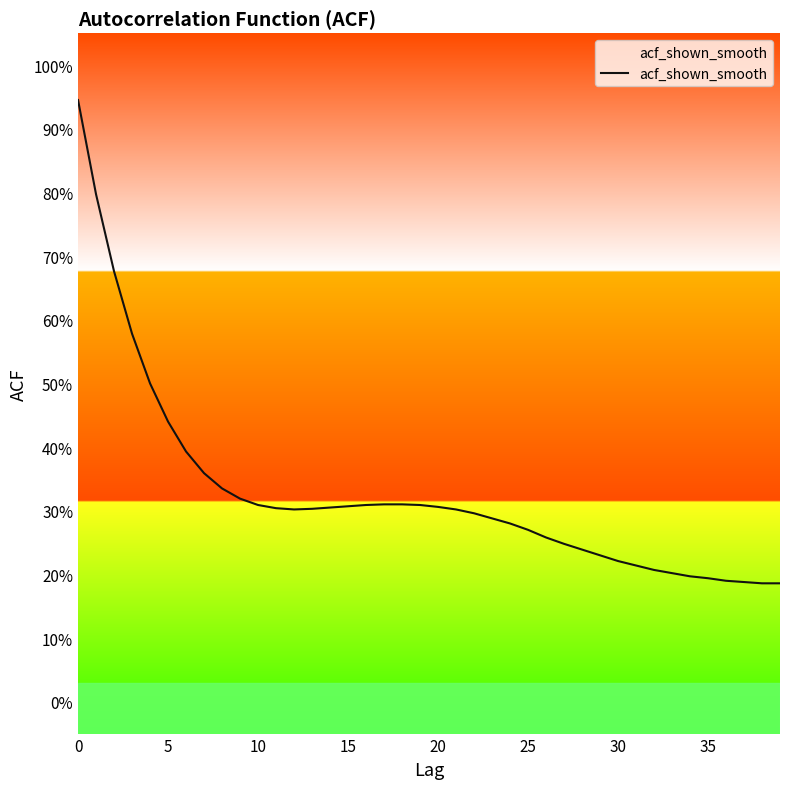

Does the chart display data point markers on the line(s)?

No